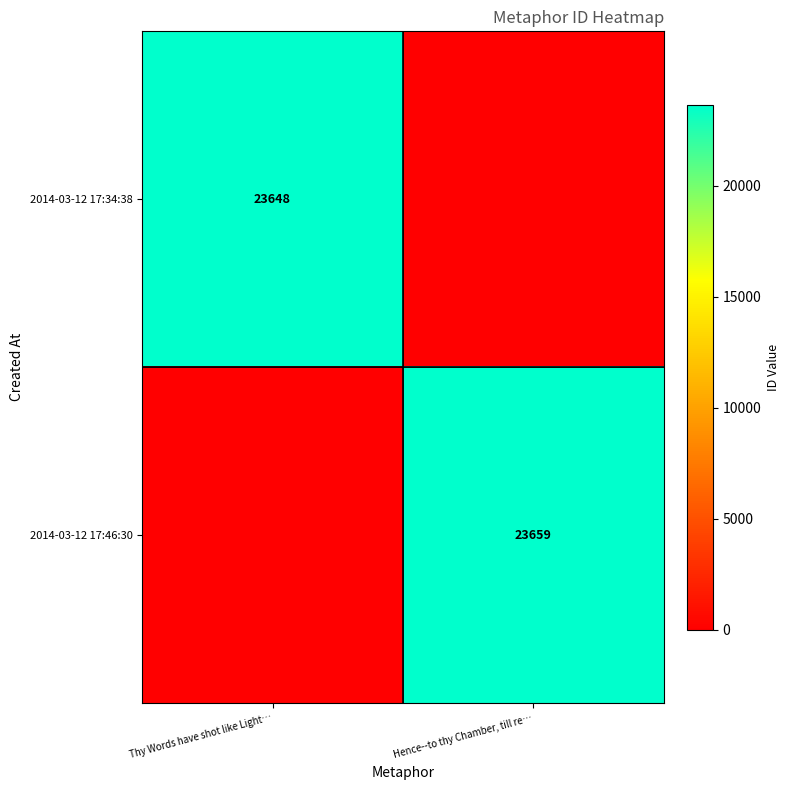

At which category does the chart reach its peak across all series?

Hence--to thy Chamber, till re…